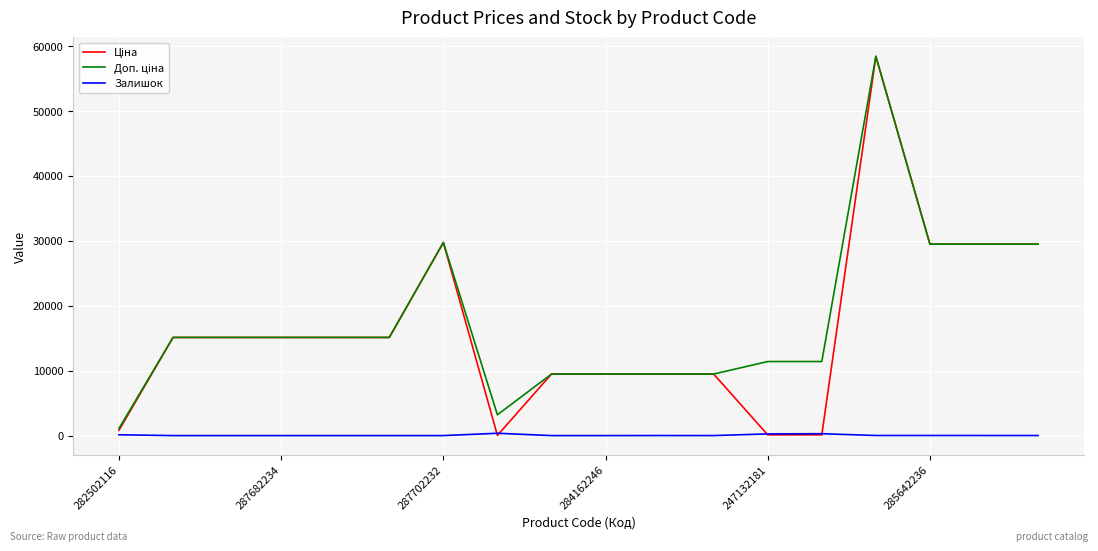

How many distinct data groups are displayed?

3